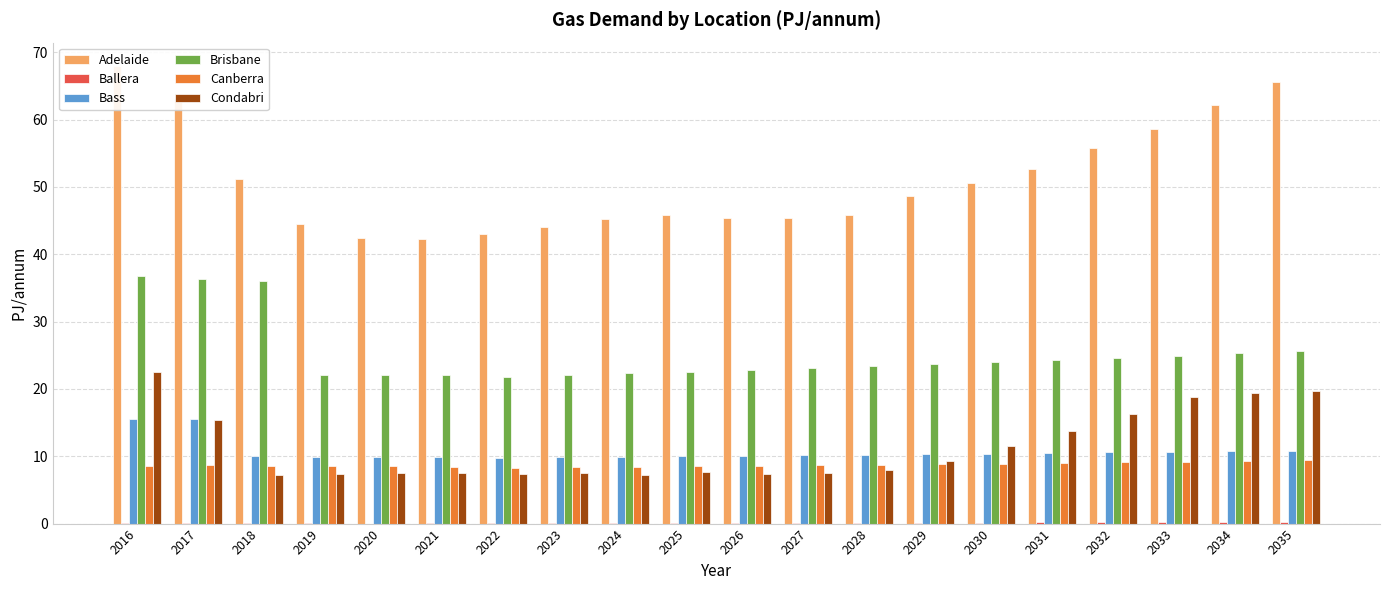

Which has a higher value, 2017 or 2030?

2017